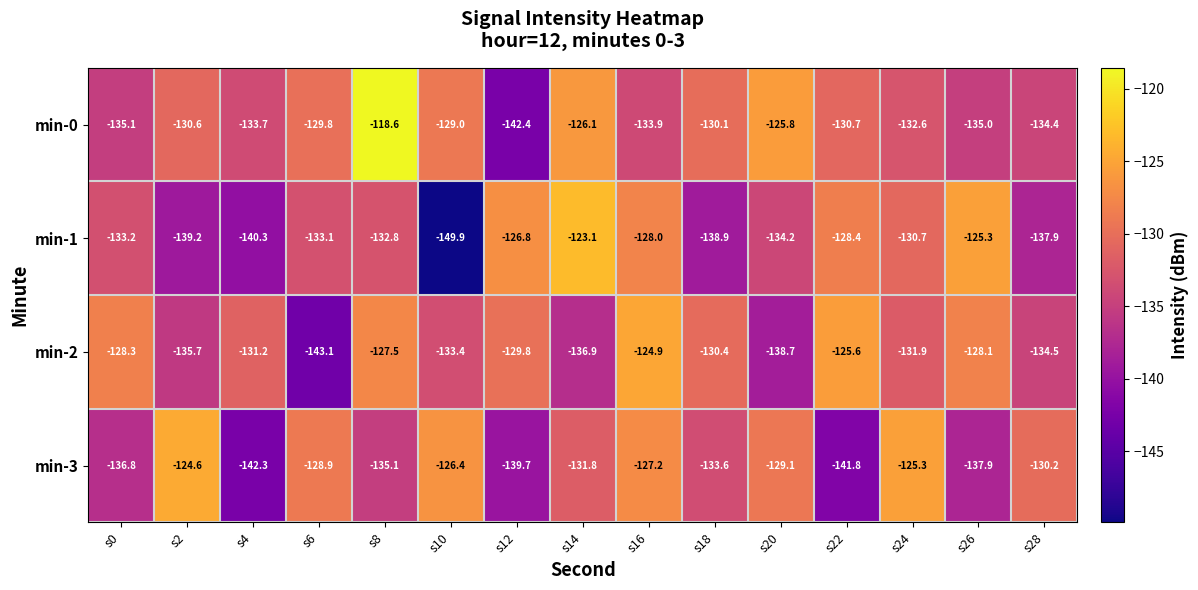

At which label does min-0 reach its peak?

s8